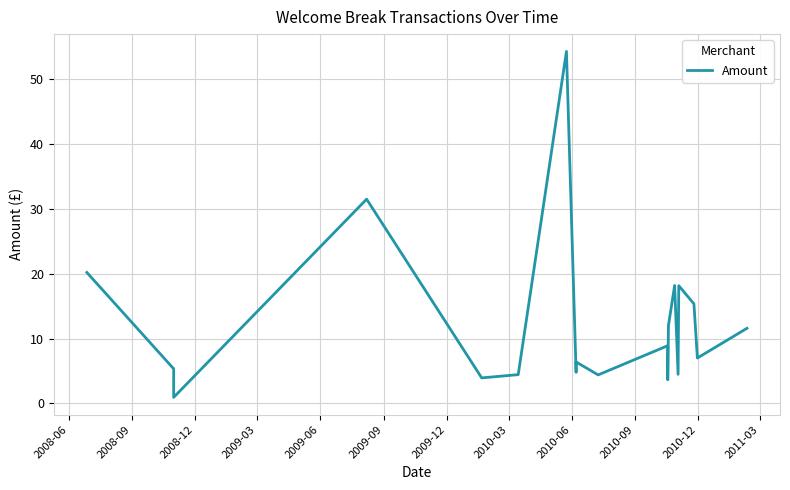

What is the label of the 9th point from the left?

2010-06